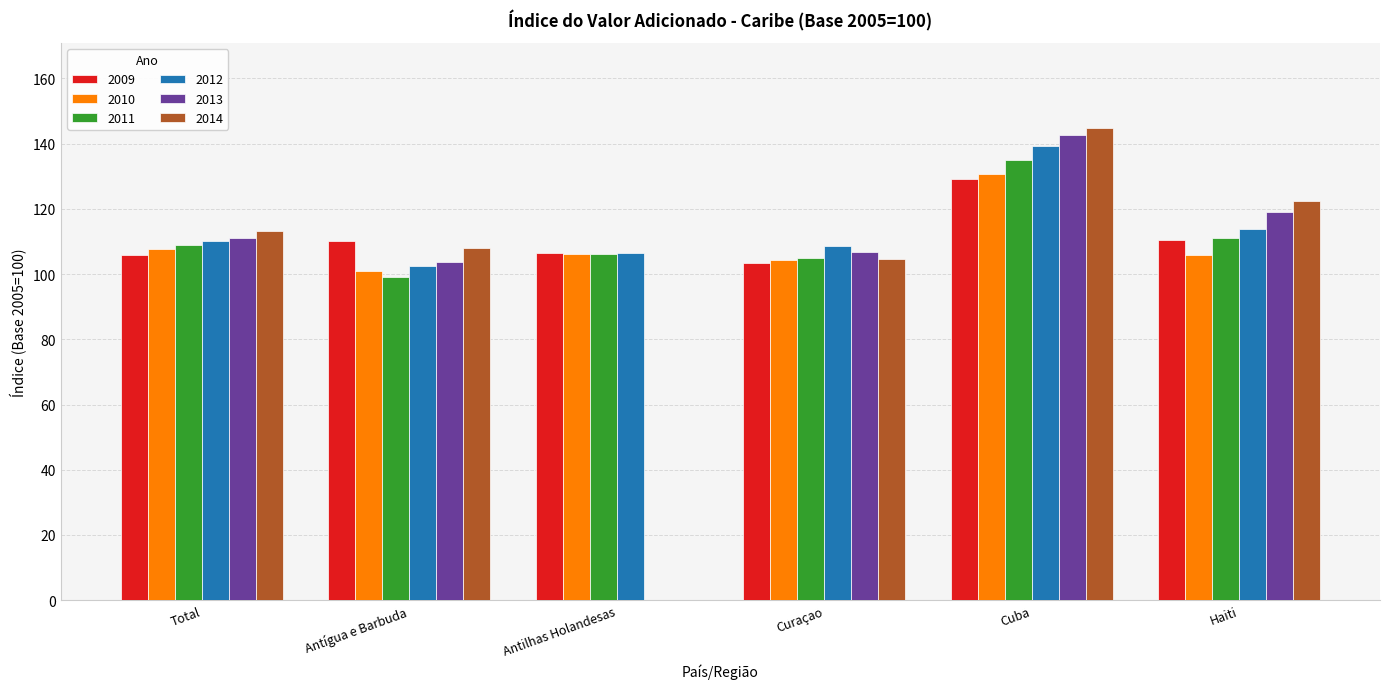

What is the sum of all 2010 values?

655.6